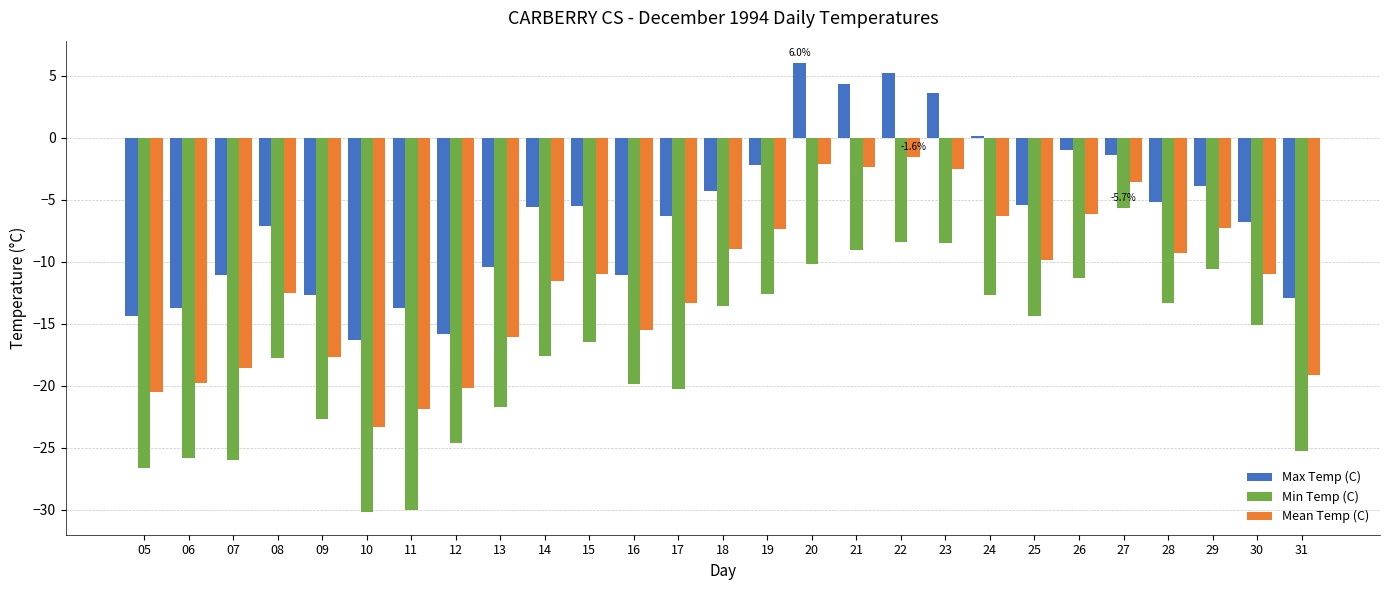

Is it true that Max Temp (C) equals -2.6 at 18?

False